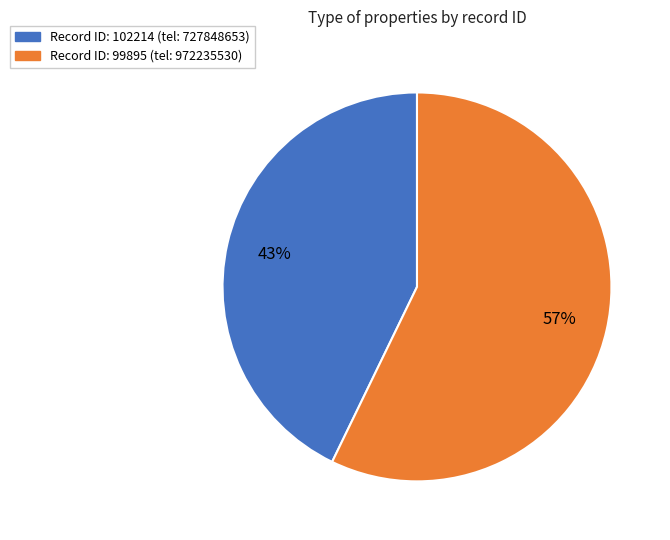

To the nearest percent, what is the difference between the largest and smallest slice percentages?

14%